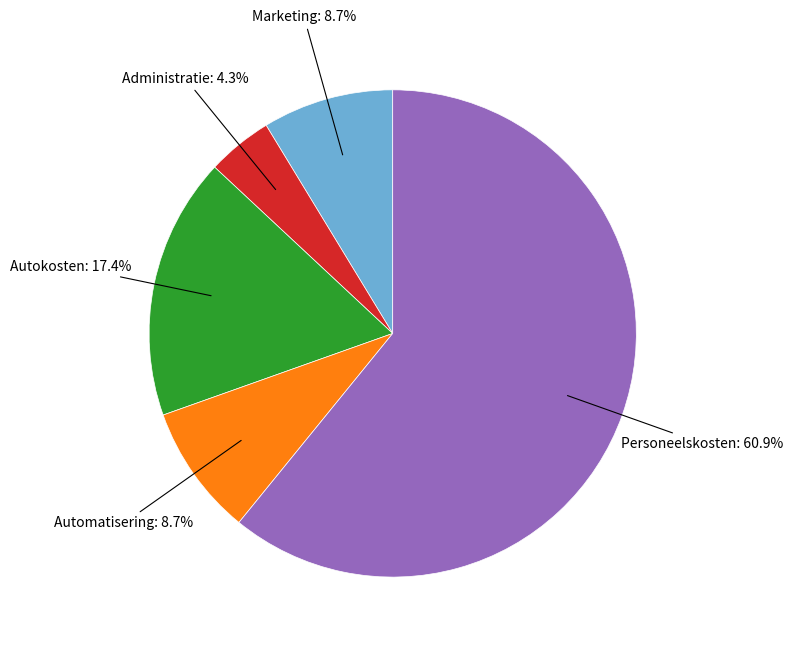

Is there any slice that represents more than half of the pie?

Yes